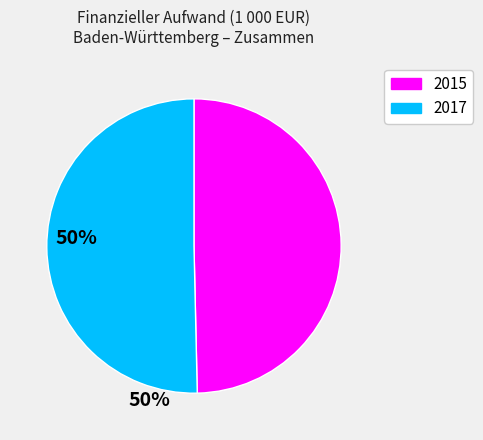

Does any single category account for the majority?

Yes